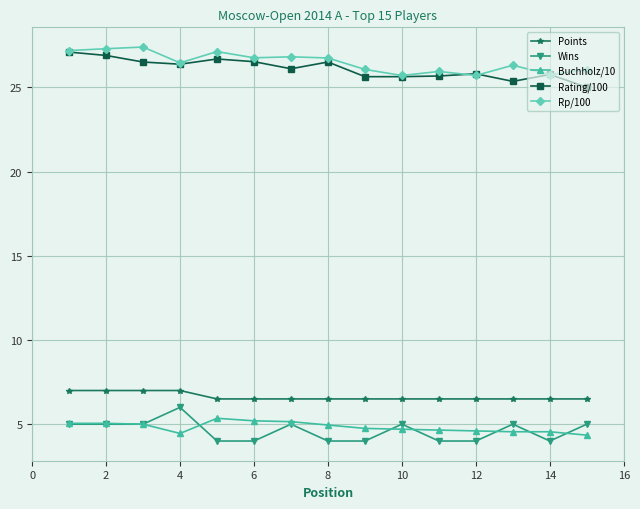

True or false: Buchholz/10 and Rp/100 intersect in this chart.

False